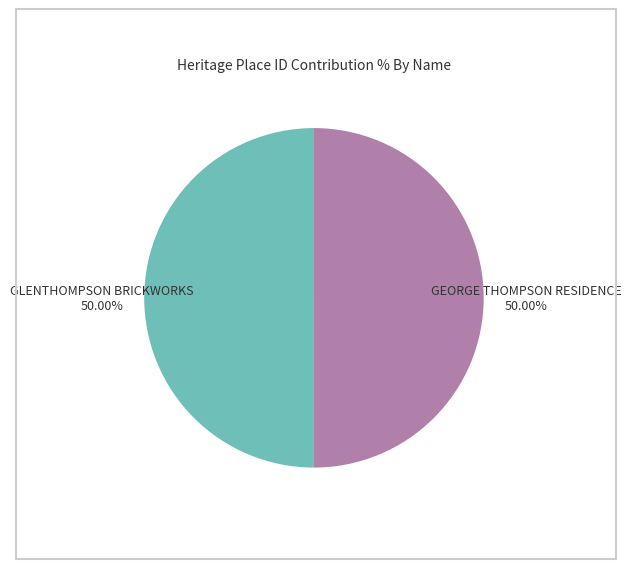

What is the ratio of the value at GLENTHOMPSON BRICKWORKS to the value at GEORGE THOMPSON RESIDENCE?

1.0